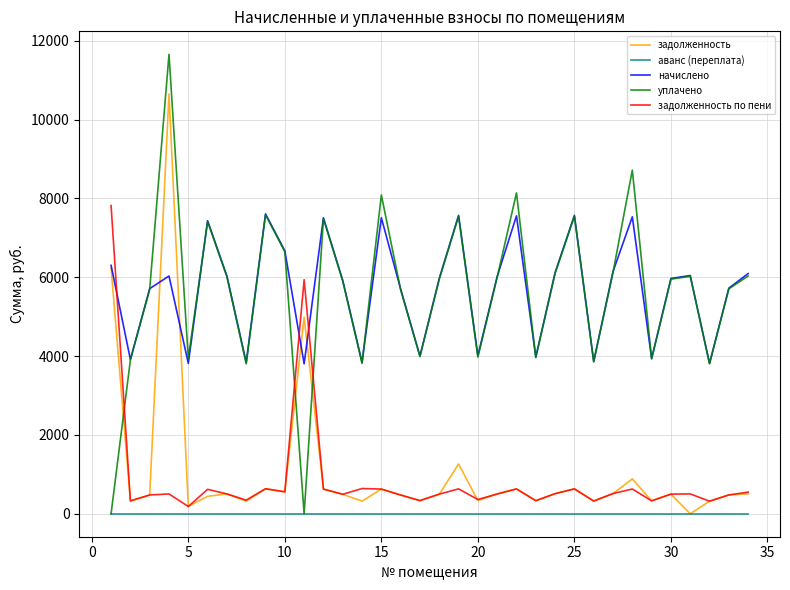

Count the number of data series in this chart.

5